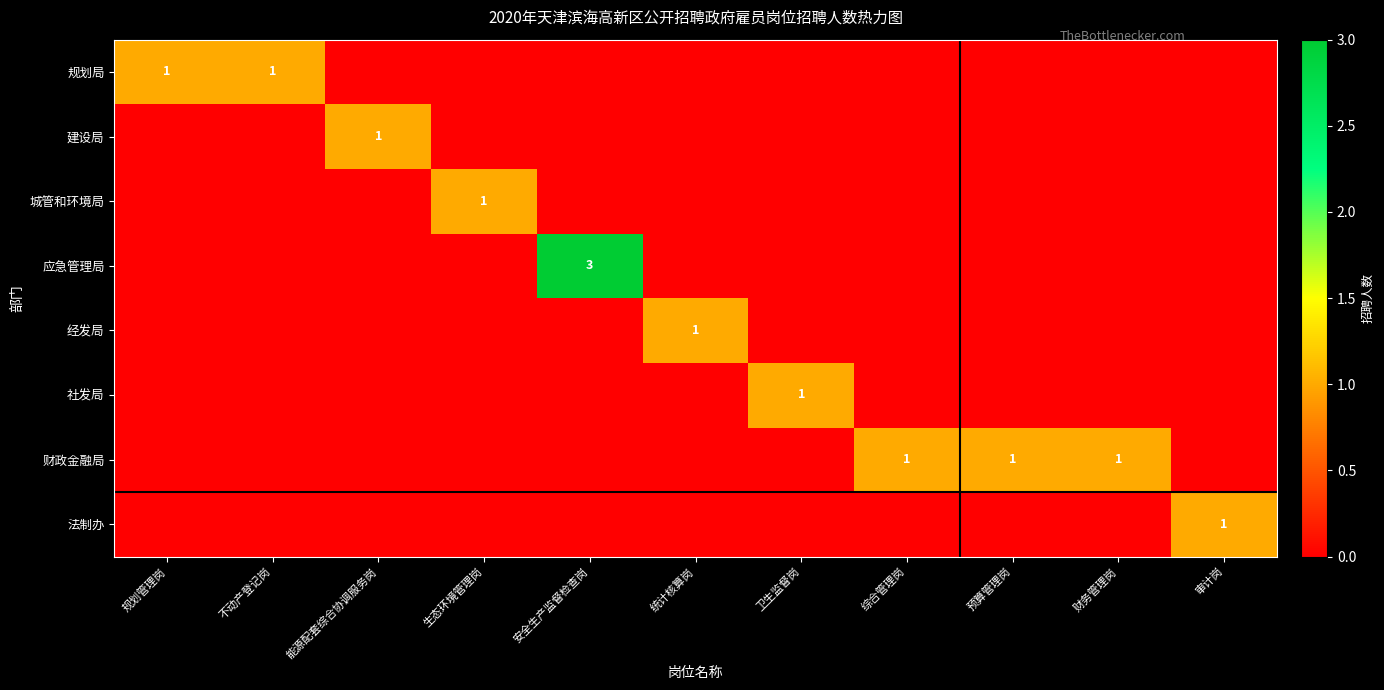

What is the spread (max minus min) of values at 综合管理岗?

1